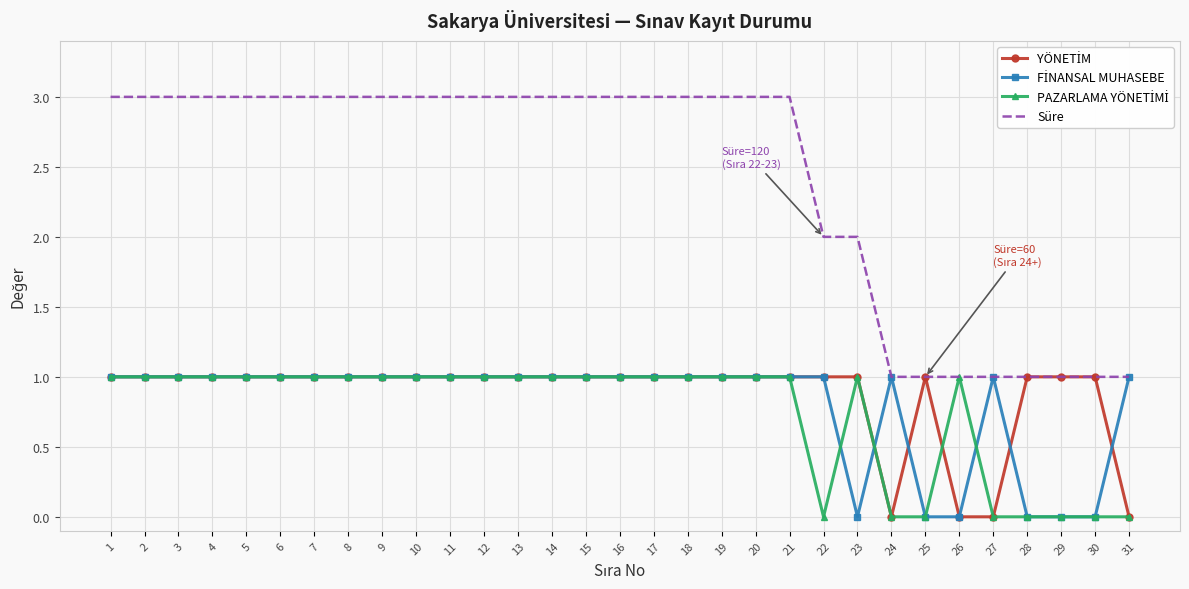

The value of Süre at 21 is 3. True or false?

True